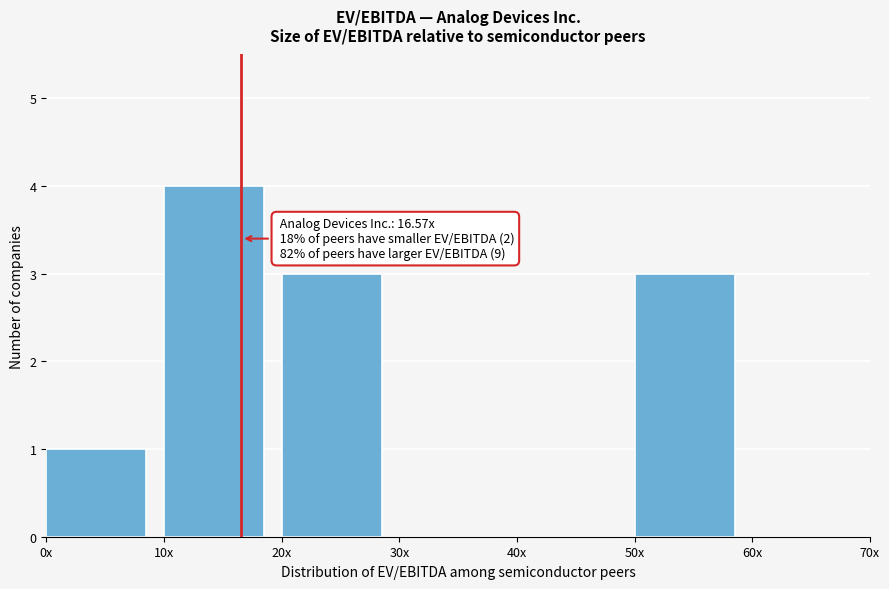

Reading left to right, list all the values displayed in this chart.

0x=1	10x=4	20x=3	30x=0	40x=0	50x=3	60x=0